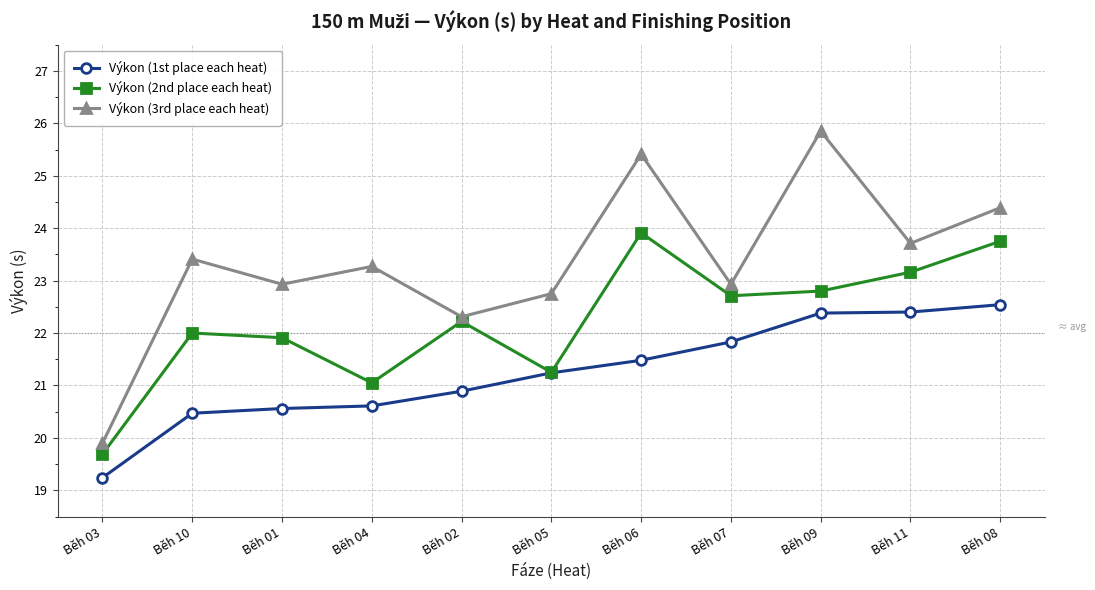

The Výkon (3rd place each heat) series shows 23.7 at Běh 11. True or false?

True